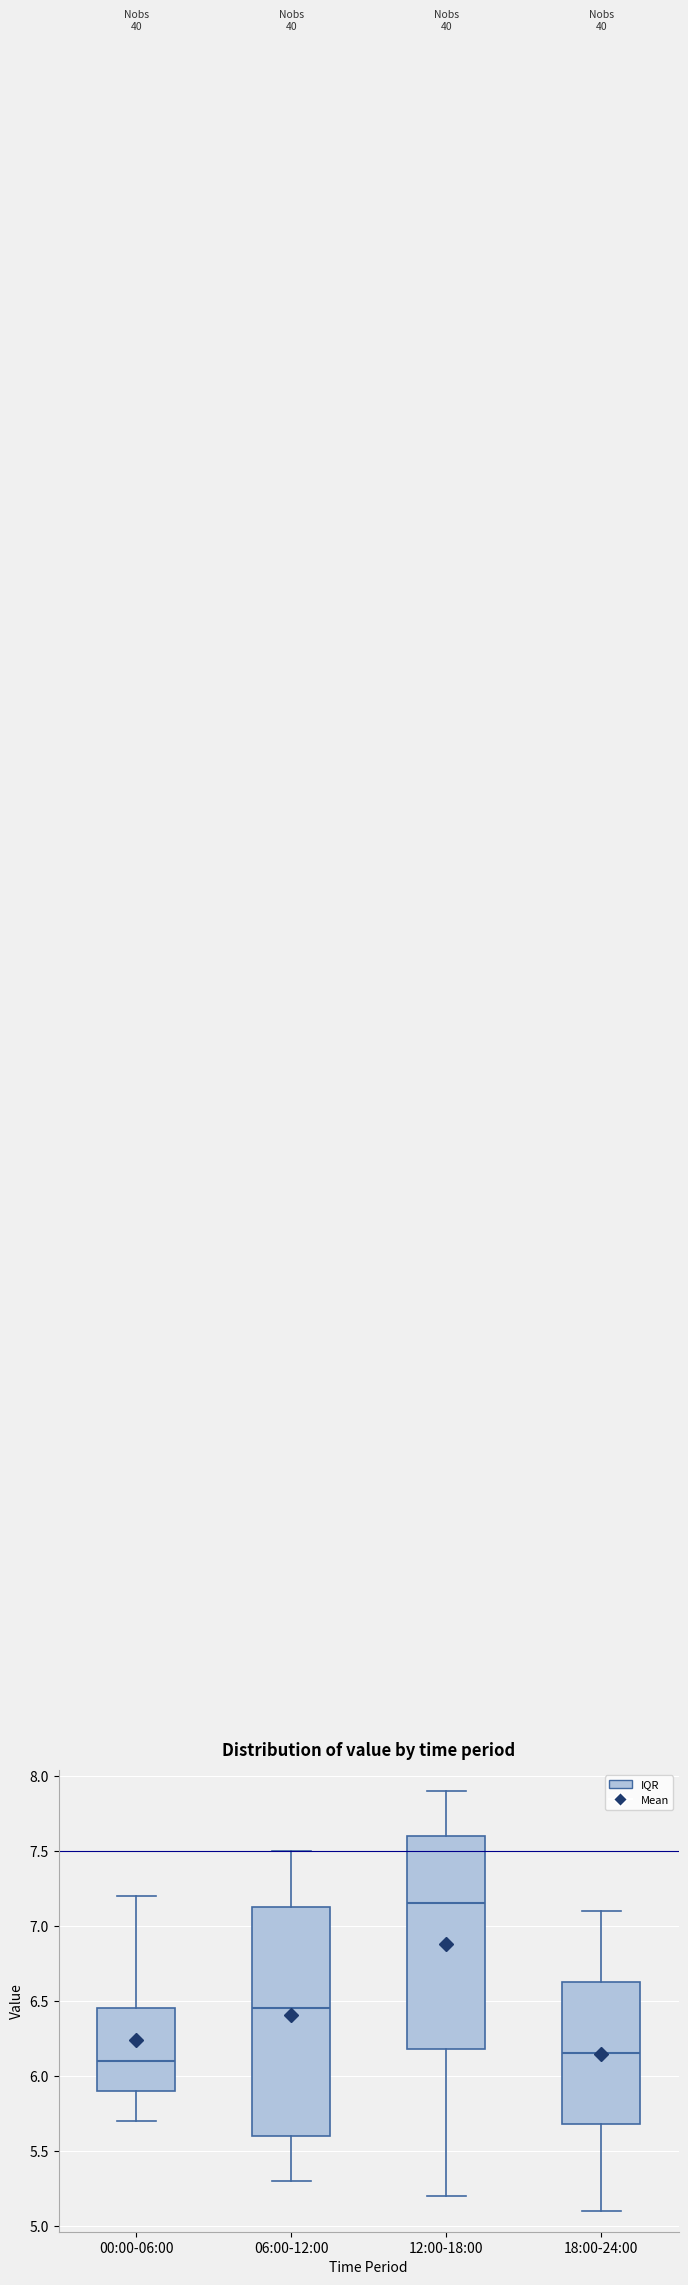

Comparing the boxes themselves (not the whiskers), which one is the tallest?

06:00-12:00